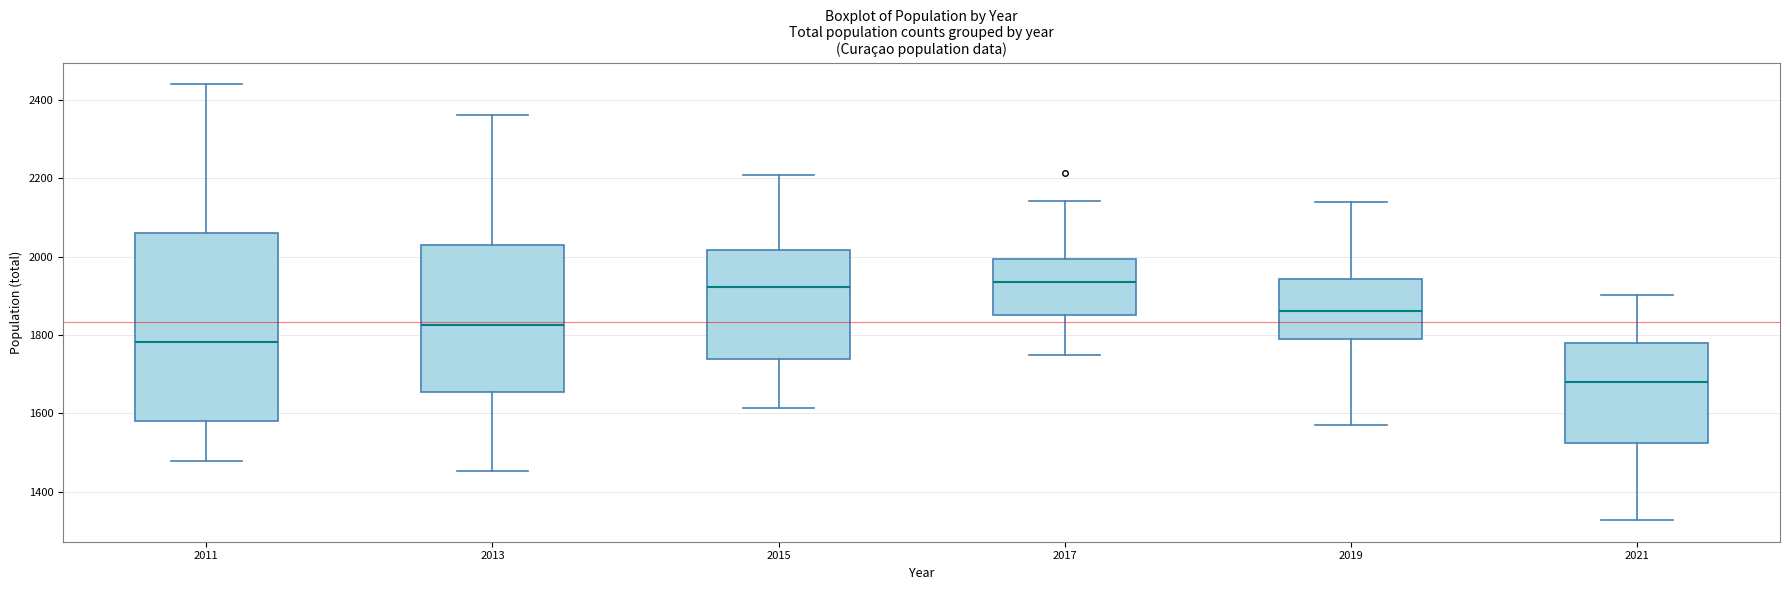

Reading left to right, read every box against the y-axis: the position of its median line, the range the box covers, and the ends of its whiskers. The values are not printed on the chart, so give them approximately, as read against the axis.

2011: median 1780, box 1580 to 2060, whiskers 1480 to 2440
2013: median 1820, box 1660 to 2020, whiskers 1460 to 2360
2015: median 1920, box 1740 to 2020, whiskers 1620 to 2200
2017: median 1940, box 1860 to 2000, whiskers 1740 to 2140
2019: median 1860, box 1780 to 1940, whiskers 1580 to 2140
2021: median 1680, box 1520 to 1780, whiskers 1320 to 1900